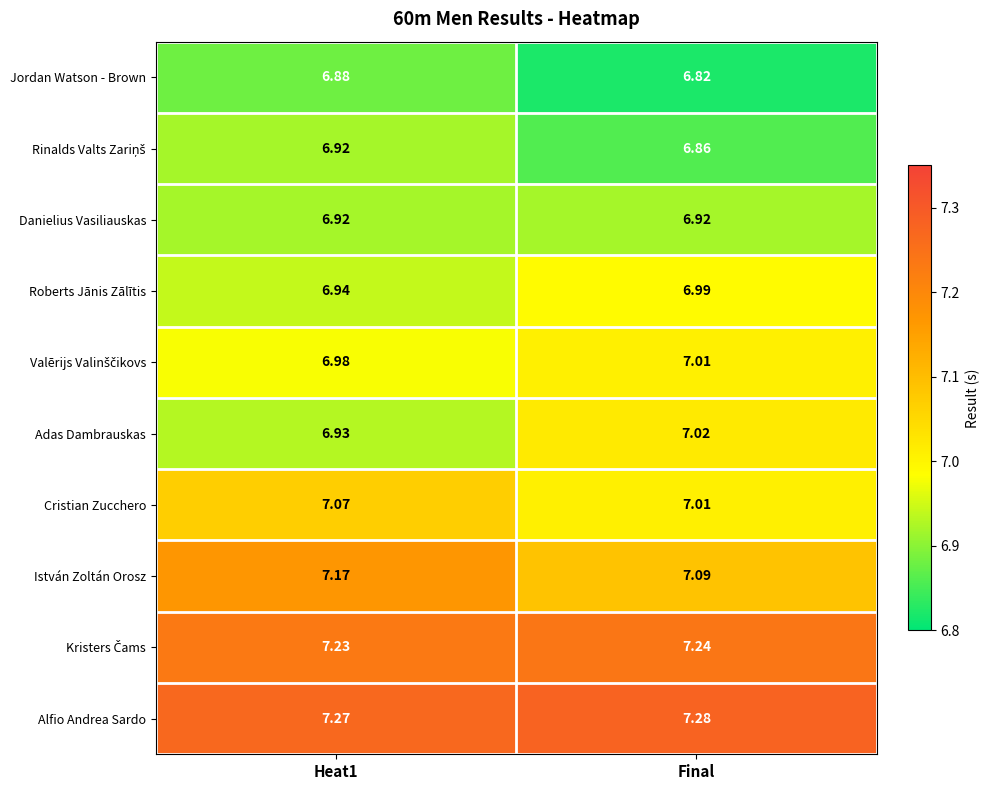

Which series has the largest total across all categories?

Alfio Andrea Sardo